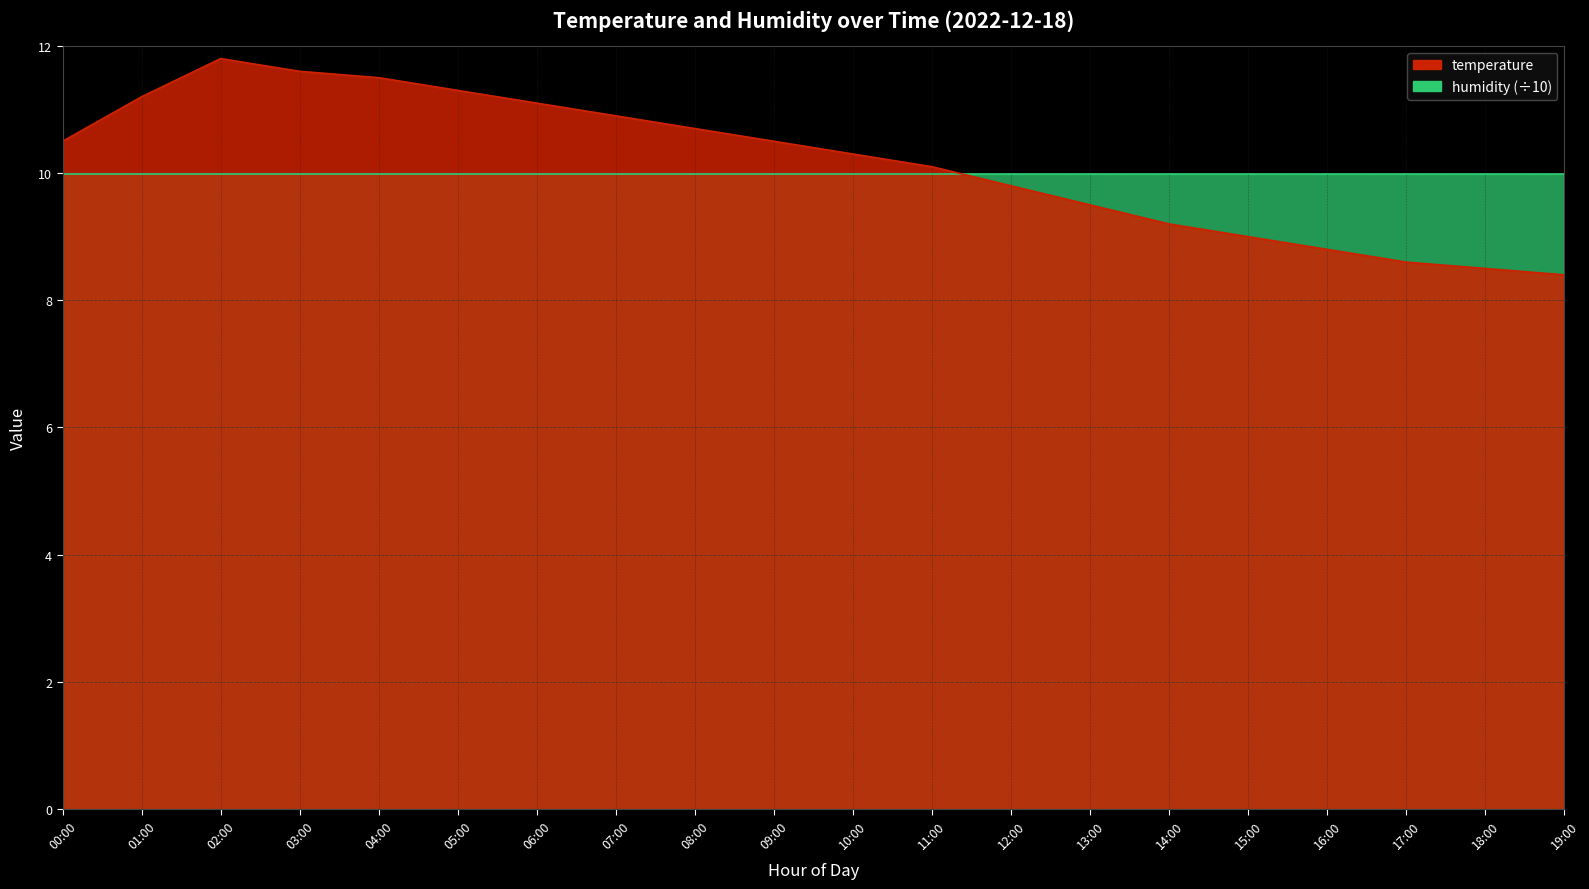

What is the sum of the values at 00:00 and 19:00?

18.9